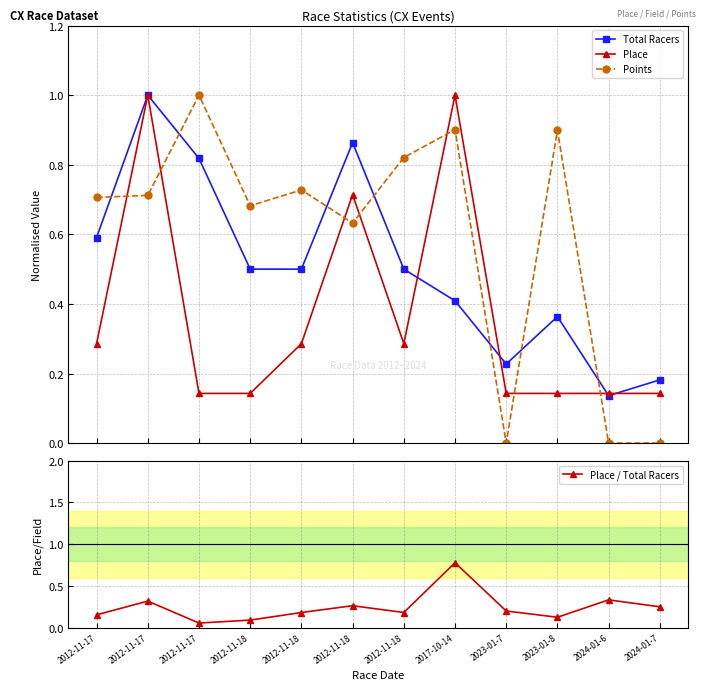

Reading right to left, extract all data points from this chart.

Total Racers: 0.2	0.1	0.4	0.2	0.4	0.5	0.9	0.5	0.5	0.8	1.0	0.6
Place: 0.1	0.1	0.1	0.1	1.0	0.3	0.7	0.3	0.1	0.1	1.0	0.3
Points: 0.0	0.0	0.9	0.0	0.9	0.8	0.6	0.7	0.7	1.0	0.7	0.7
Place / Total Racers: 0.2	0.3	0.1	0.2	0.8	0.2	0.3	0.2	0.1	0.1	0.3	0.2